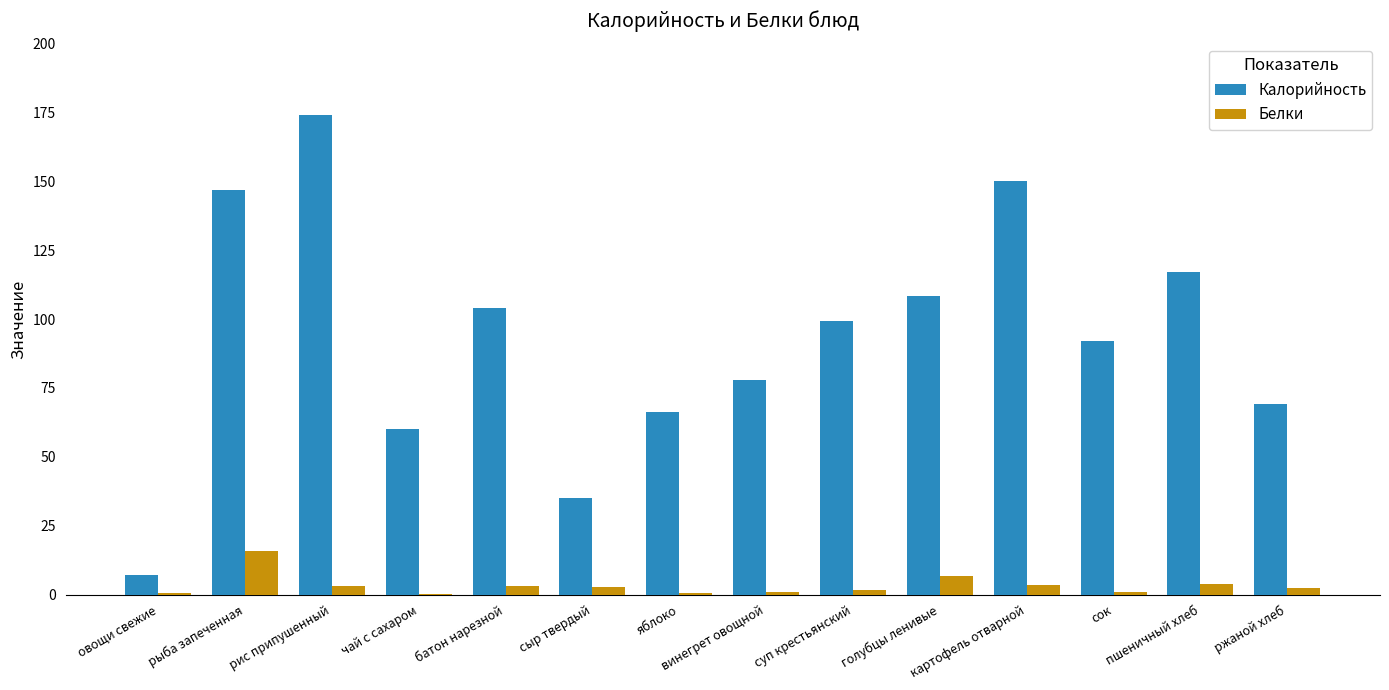

Which series has the largest total across all categories?

Калорийность